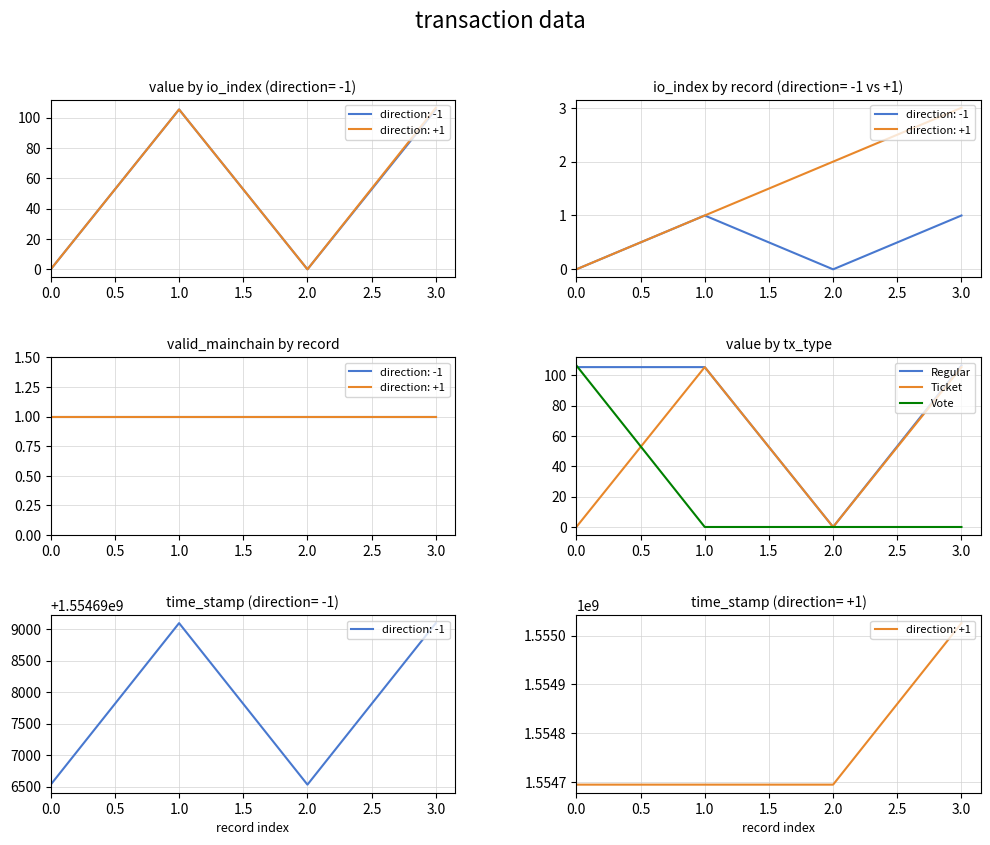

The Regular series shows 37.1 at 3.0. True or false?

False